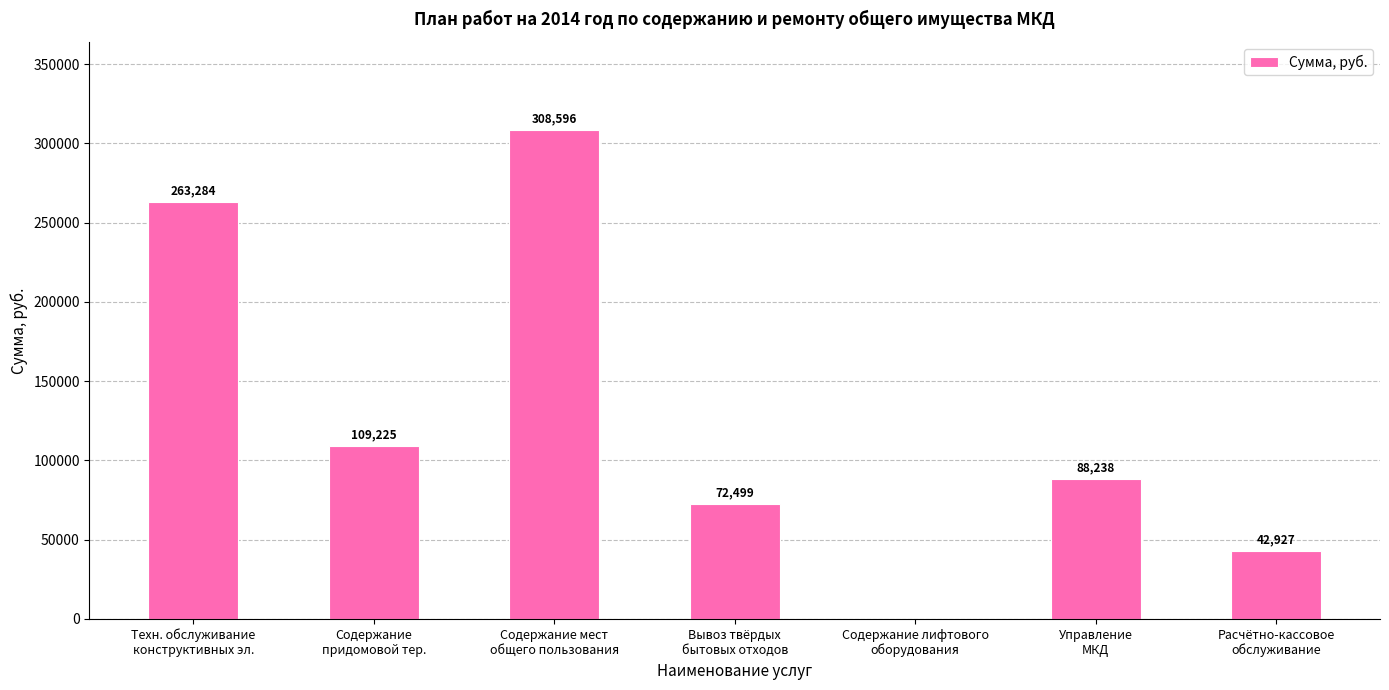

How many values are above zero?

6